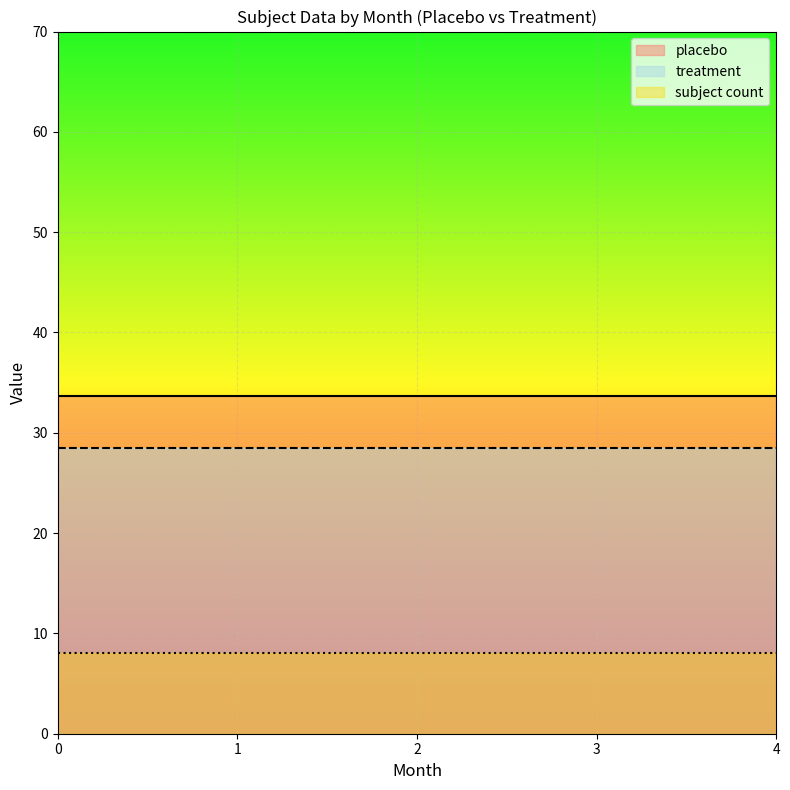

What is the total value across all series at 1?

70.2